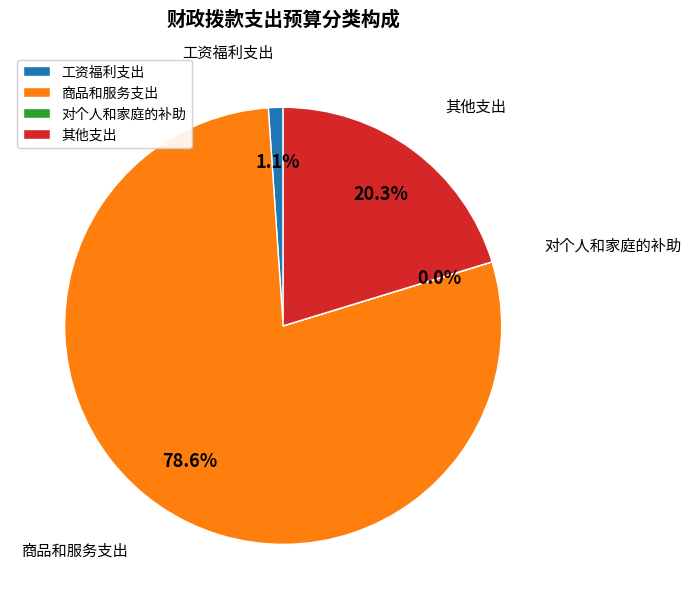

Between 商品和服务支出 and 其他支出, which is larger?

商品和服务支出